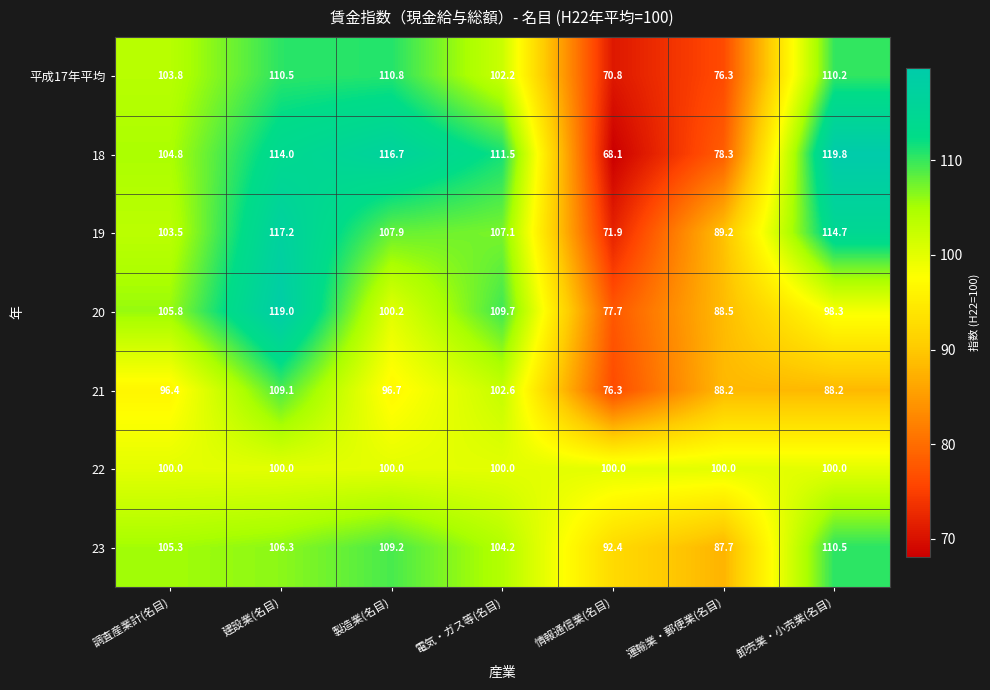

The value of 22 at 卸売業・小売業(名目) is 155.6. True or false?

False